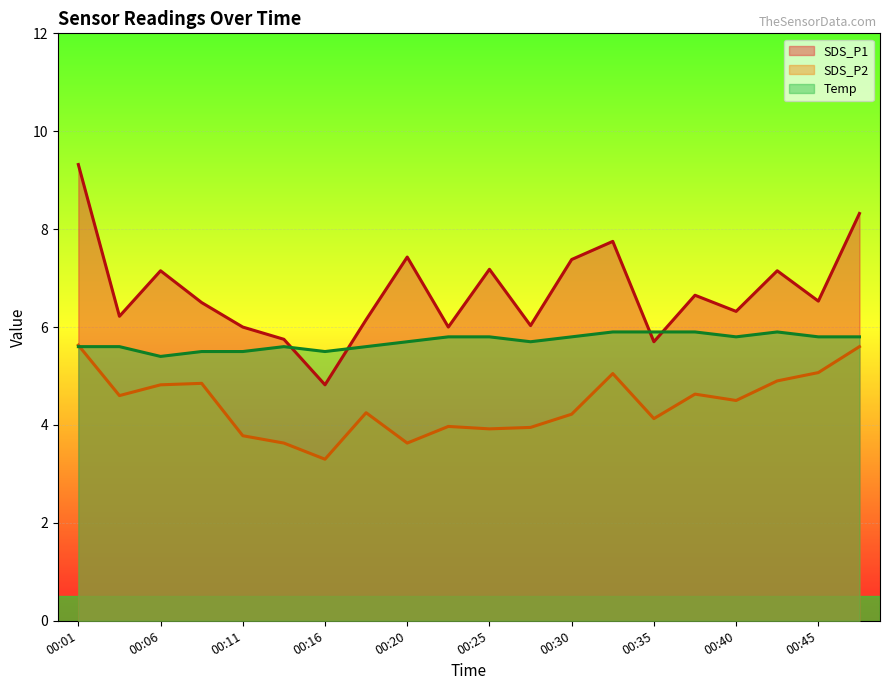

Which series has the widest spread of values?

SDS_P1